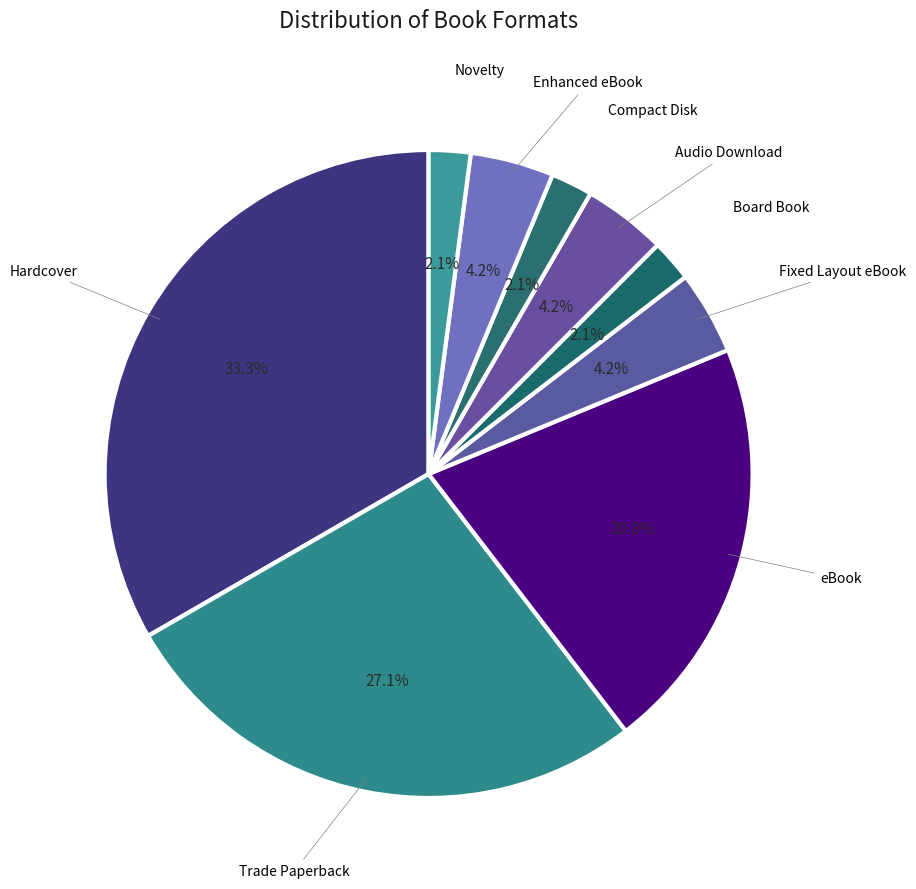

What percentage is NOT represented by Compact Disk?

97.9%